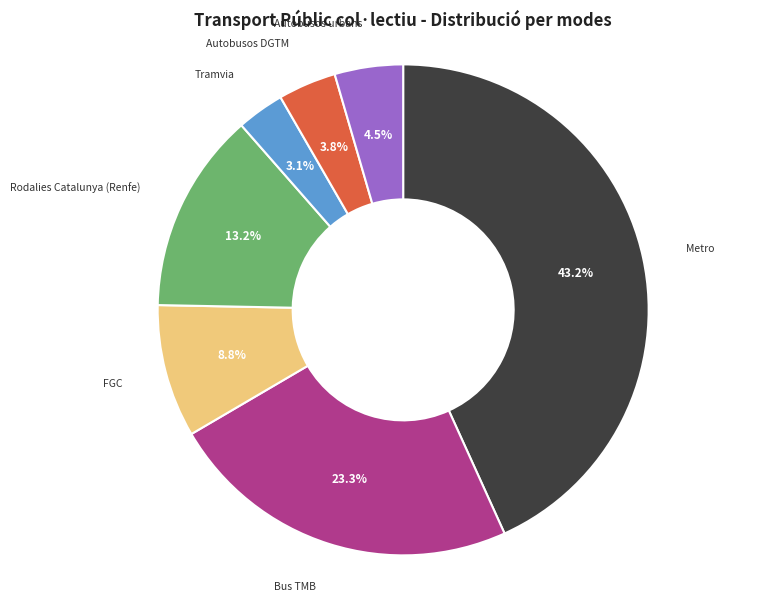

Does any single category account for the majority?

No